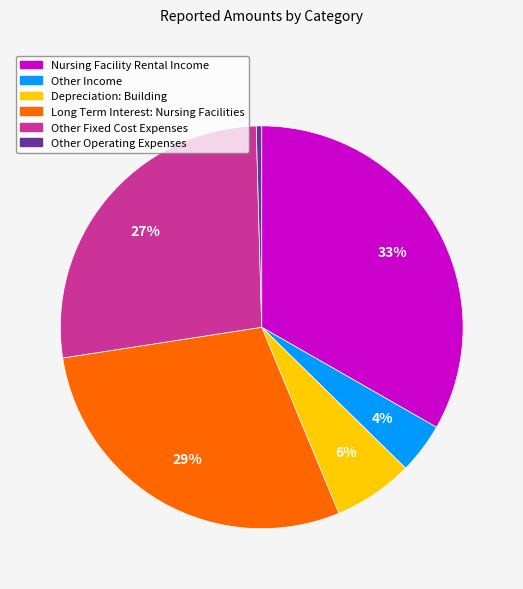

To the nearest percent, what portion does Other Income represent?

4%